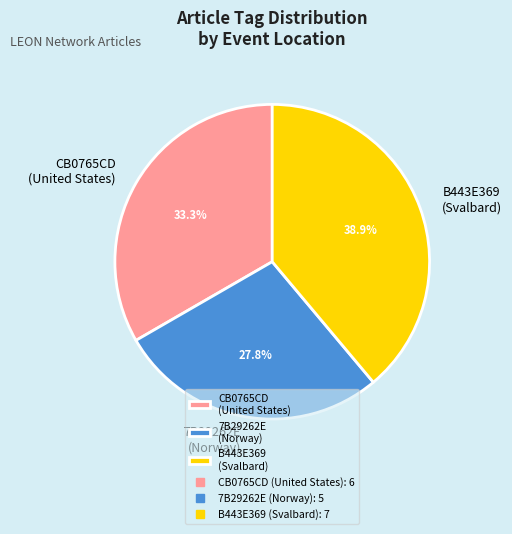

To the nearest percent, what is the average slice percentage?

33%